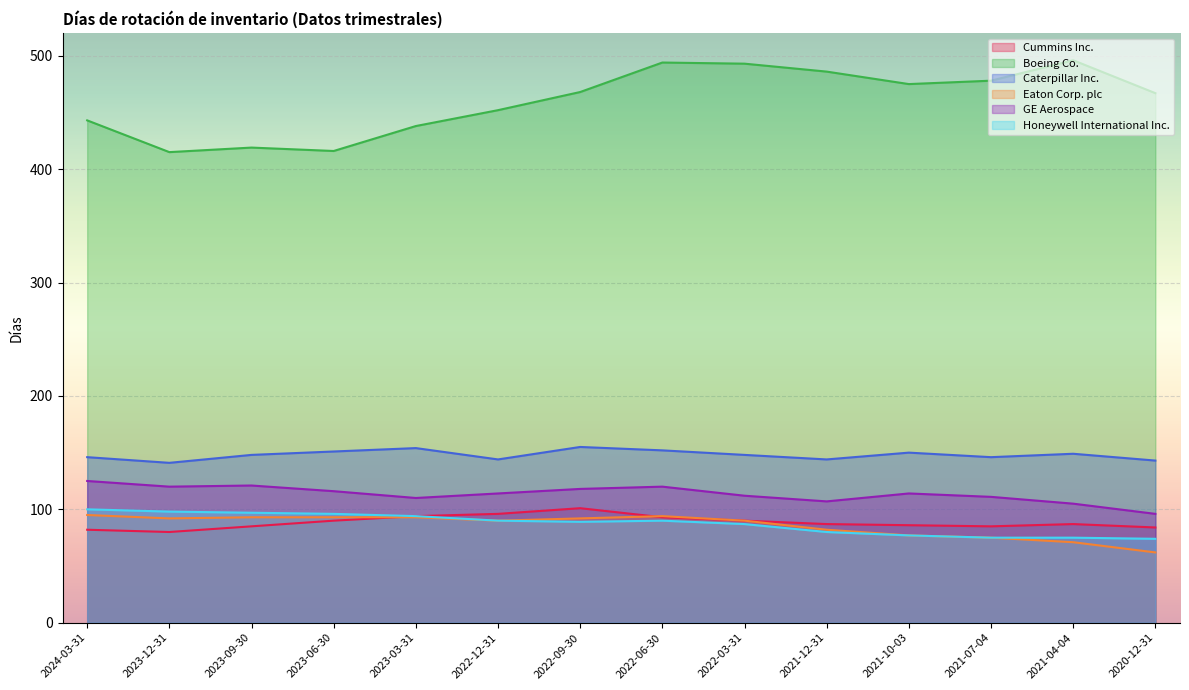

True or false: Caterpillar Inc. has more than 1 points higher than both neighbors.

True